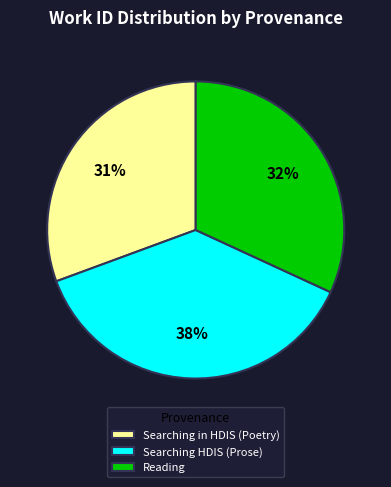

The Reading slice represents 39% of the pie. True or false?

False